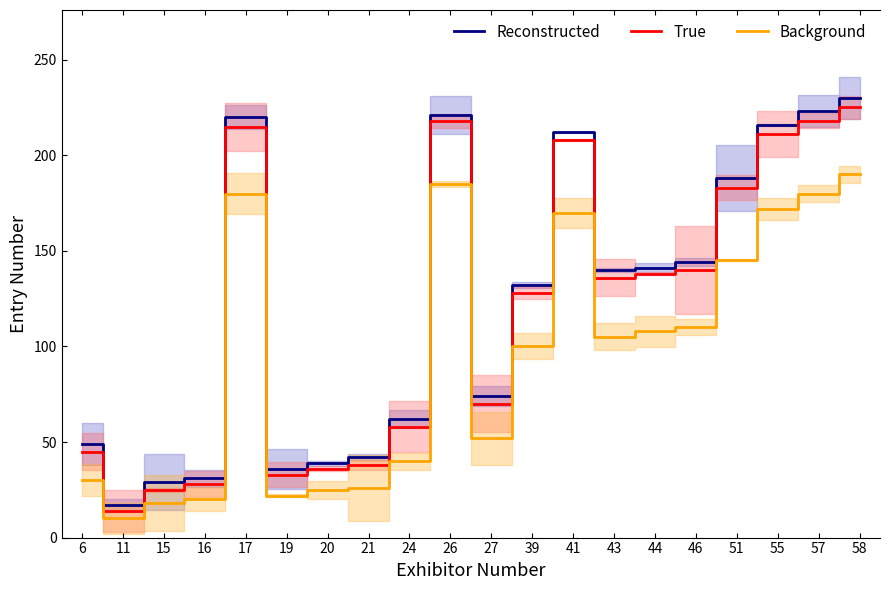

Is the value of Background at 26 greater than the value of True at 51?

Yes